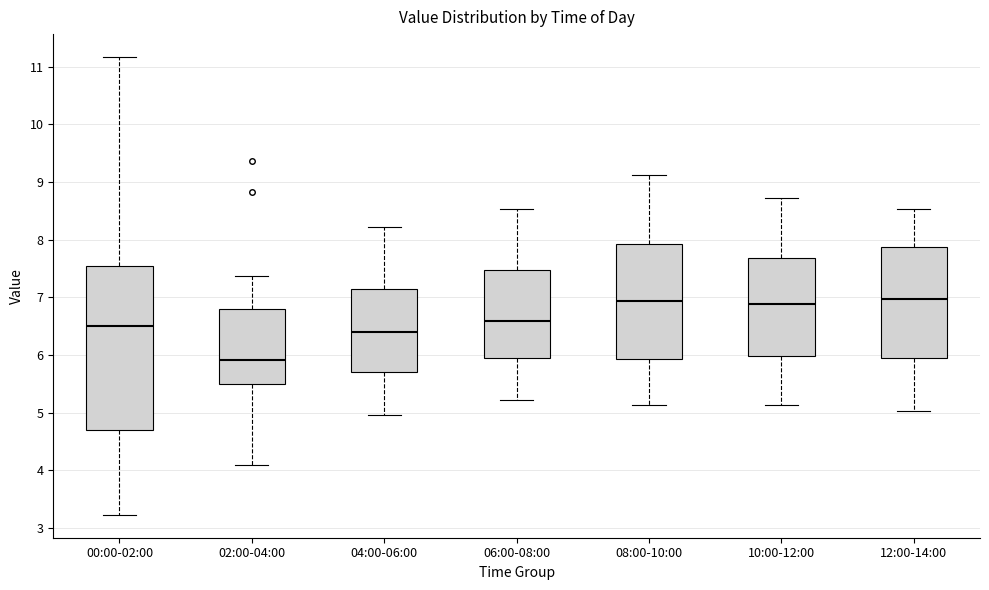

Reading left to right, read every box against the y-axis: the position of its median line, the range the box covers, and the ends of its whiskers. The values are not printed on the chart, so give them approximately, as read against the axis.

00:00-02:00: median 6.5, box 4.7 to 7.5, whiskers 3.2 to 11.2
02:00-04:00: median 5.9, box 5.5 to 6.8, whiskers 4.1 to 7.4
04:00-06:00: median 6.4, box 5.7 to 7.1, whiskers 5.0 to 8.2
06:00-08:00: median 6.6, box 5.9 to 7.5, whiskers 5.2 to 8.5
08:00-10:00: median 6.9, box 5.9 to 7.9, whiskers 5.1 to 9.1
10:00-12:00: median 6.9, box 6.0 to 7.7, whiskers 5.1 to 8.7
12:00-14:00: median 7.0, box 6.0 to 7.9, whiskers 5.0 to 8.5